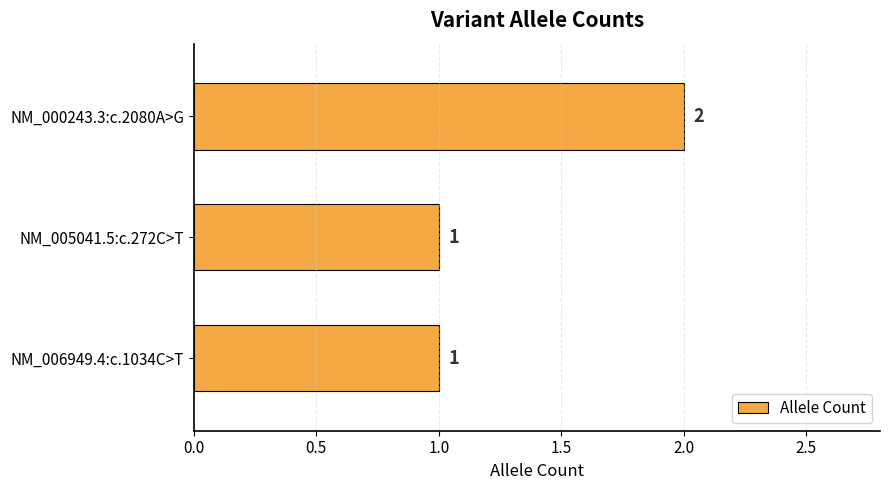

Count the values in the range 1 to 2.

3